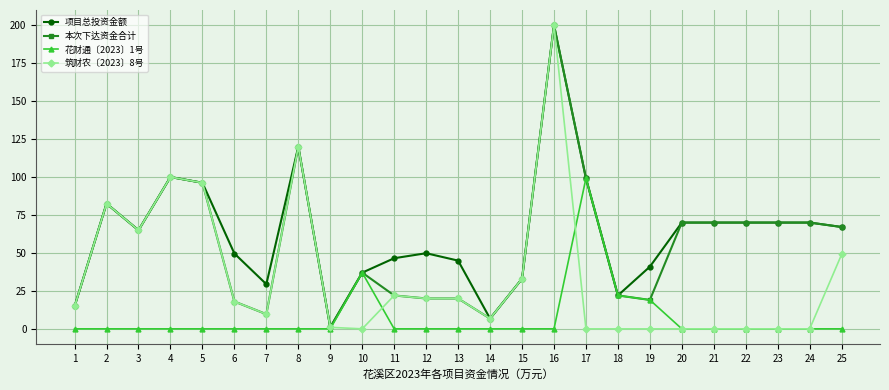

At which label is 花财通〔2023〕1号 closest to 49?

10